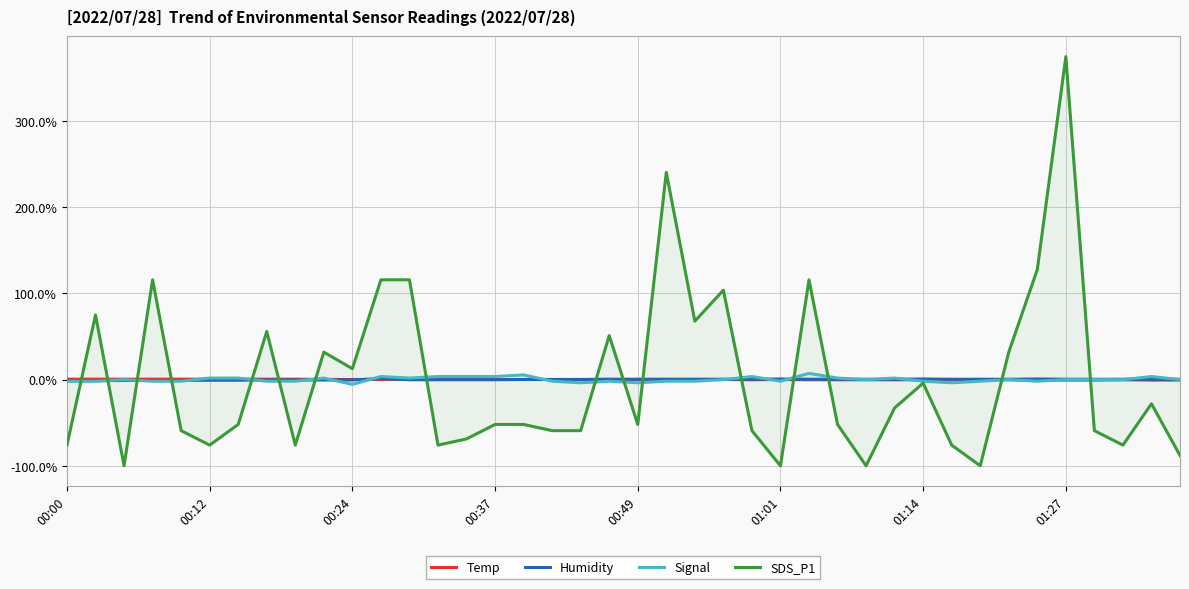

Reading left to right, what are all the values shown in this chart?

Temp: 0.5	0.5	0.5	0.5	0.5	0.5	0.5	0.5	0.5	0.1	0.1	0.1	0.1	0.1	0.1	0.1	0.1	0.1	0.1	0.1	0.1	0.1	0.1	0.1	-0.3	0.1	-0.3	-0.3	-0.3	-0.3	-0.3	-0.3	-0.3	-0.3	-0.6	-0.6	-0.6	-0.3	-0.6	-0.6
Humidity: -1.3	-1.3	-1.1	-1.1	-1.1	-0.8	-0.8	-0.5	-0.5	-0.5	-0.5	1.2	-0.2	-0.2	-0.2	-0.2	0.1	0.1	0.1	0.4	0.4	0.4	0.4	0.4	0.4	0.7	0.4	0.4	0.4	0.4	0.7	0.4	0.4	0.4	0.7	0.4	0.4	0.4	0.4	0.4
Signal: -1.9	-1.9	-0.1	-1.9	-1.9	1.7	1.7	-1.9	-1.9	1.7	-5.6	3.5	1.7	3.5	3.5	3.5	5.4	-1.9	-3.7	-1.9	-3.7	-1.9	-1.9	-0.1	3.5	-1.9	7.2	1.7	-0.1	1.7	-1.9	-3.7	-1.9	-0.1	-1.9	-0.1	-0.1	-0.1	3.5	-0.1
SDS_P1: -76.0	75.0	-100.0	115.7	-59.3	-76.0	-52.1	55.8	-76.0	31.8	12.6	115.7	115.7	-76.0	-68.8	-52.1	-52.1	-59.3	-59.3	51.0	-52.1	240.3	67.8	103.7	-59.3	-100.0	115.7	-52.1	-100.0	-32.9	-4.1	-76.0	-100.0	31.8	127.7	374.5	-59.3	-76.0	-28.1	-88.0